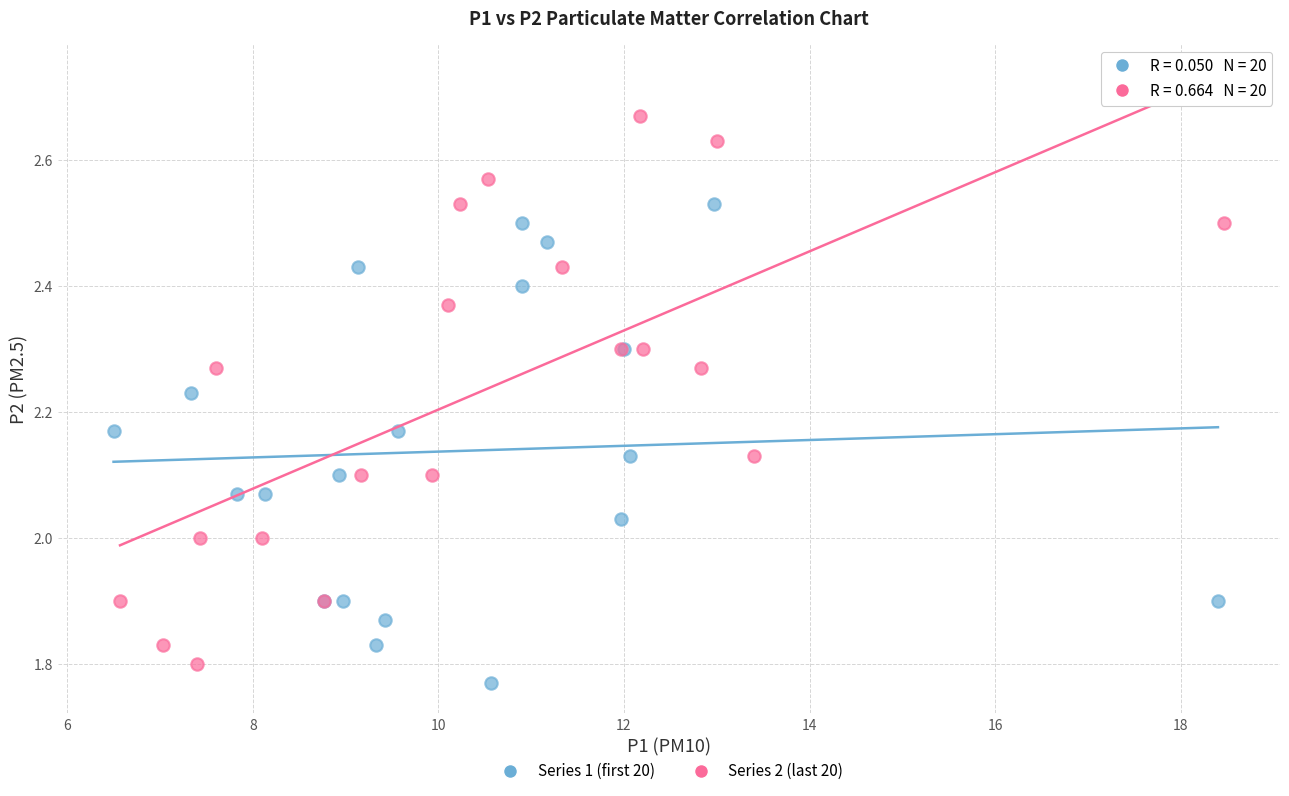

Which series contains the lowest Y value?

Series 1 (first 20)